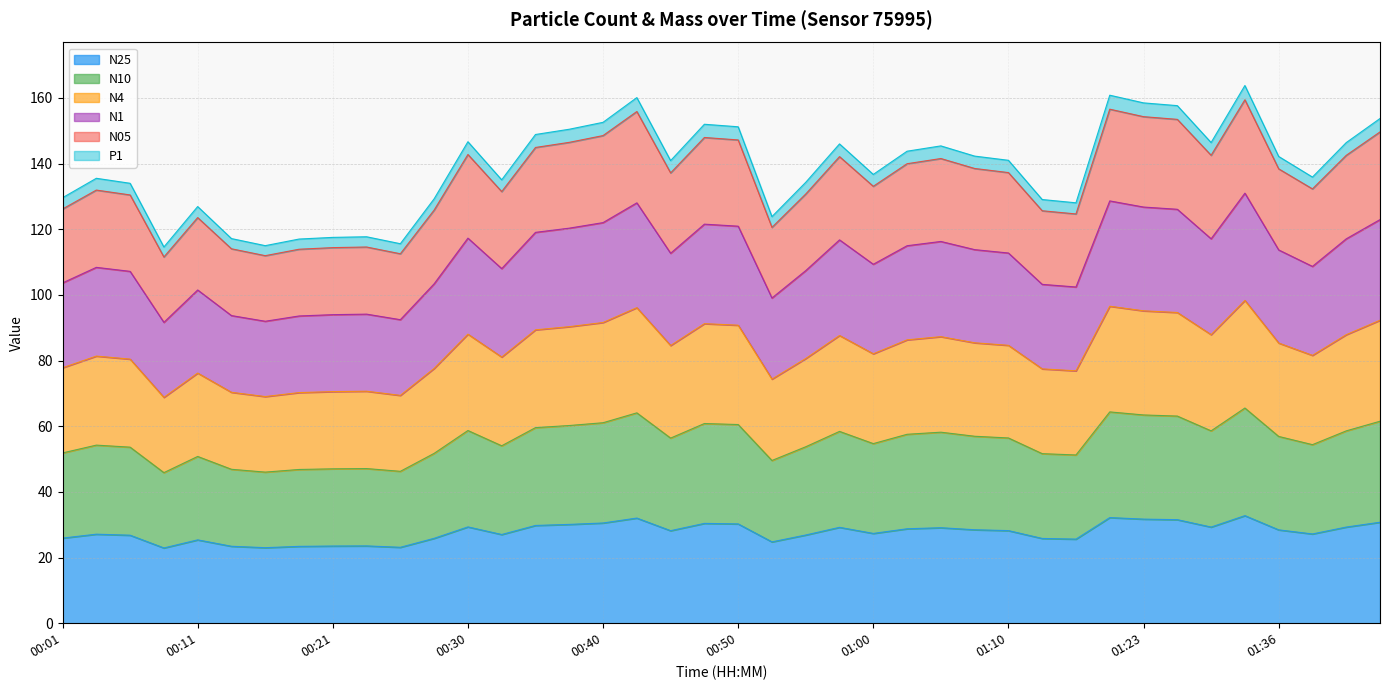

How many values in the N25 series are below 28?

19